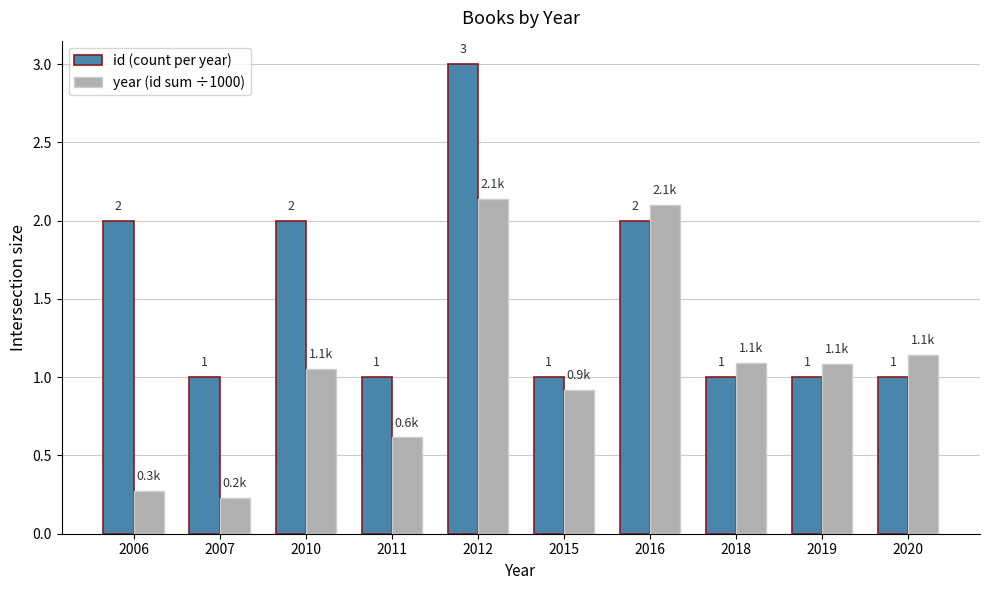

What is the difference between the second highest and second lowest values in the id (count per year) series?

1.0